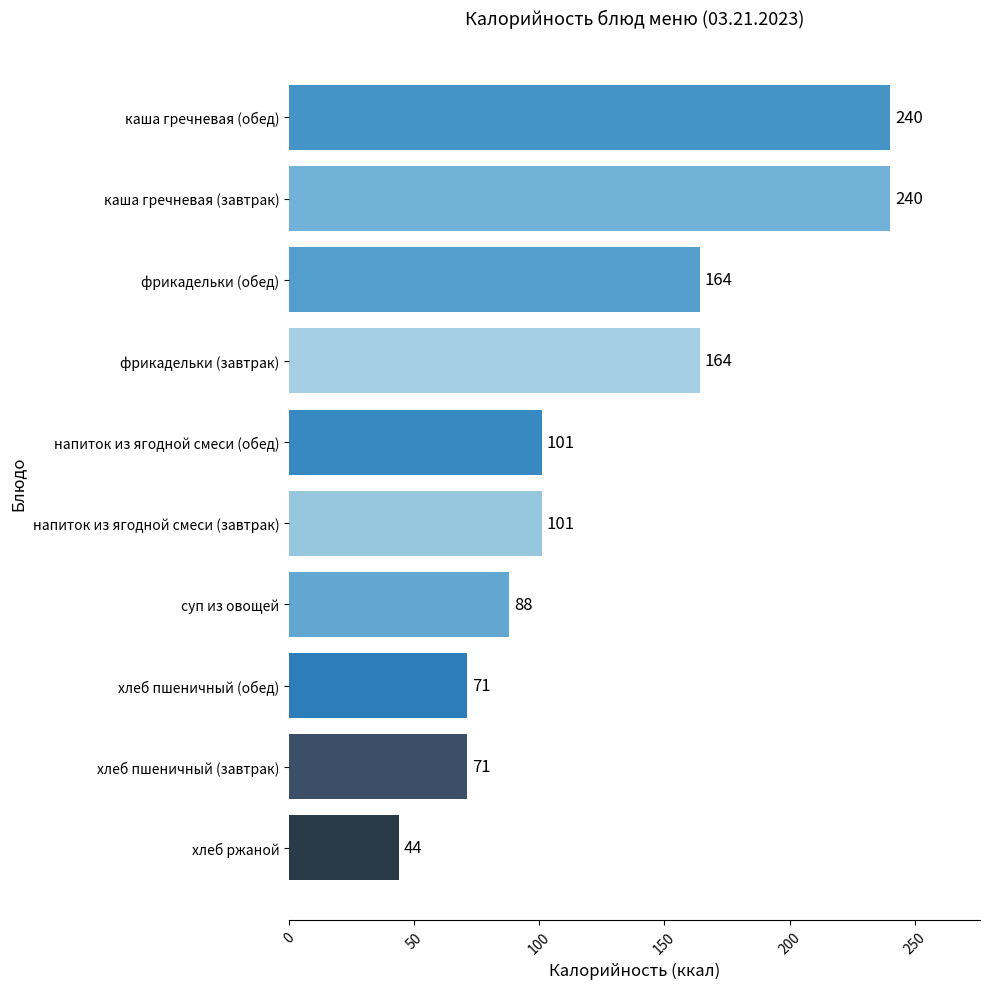

Reading top to bottom, what are all the values shown in this chart?

каша гречневая (обед)=240	каша гречневая (завтрак)=240	фрикадельки (обед)=164	фрикадельки (завтрак)=164	напиток из ягодной смеси (обед)=101	напиток из ягодной смеси (завтрак)=101	суп из овощей=88	хлеб пшеничный (обед)=71	хлеб пшеничный (завтрак)=71	хлеб ржаной=44